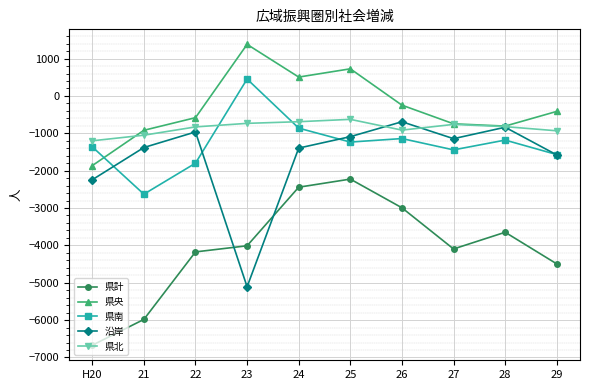

What value does the 県央 series have at 21, to the nearest 50?

-900